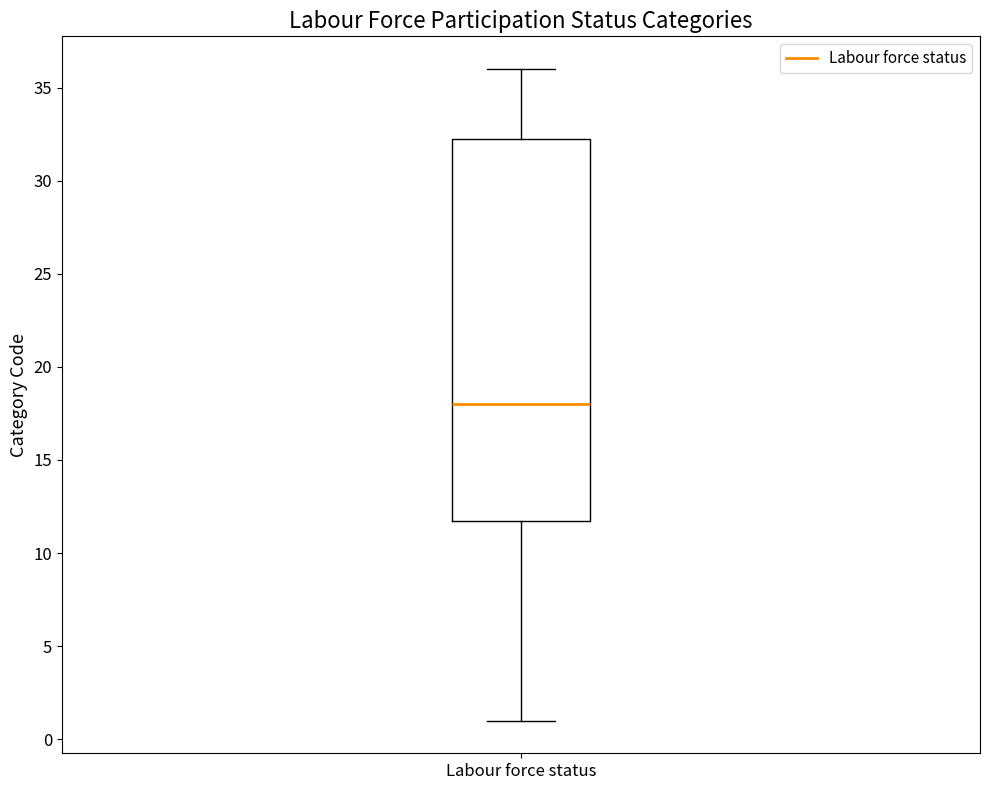

Where is the lower edge of the box for Labour force status on the y-axis? The values are not printed on the chart, so give them approximately, as read against the axis.

12.0